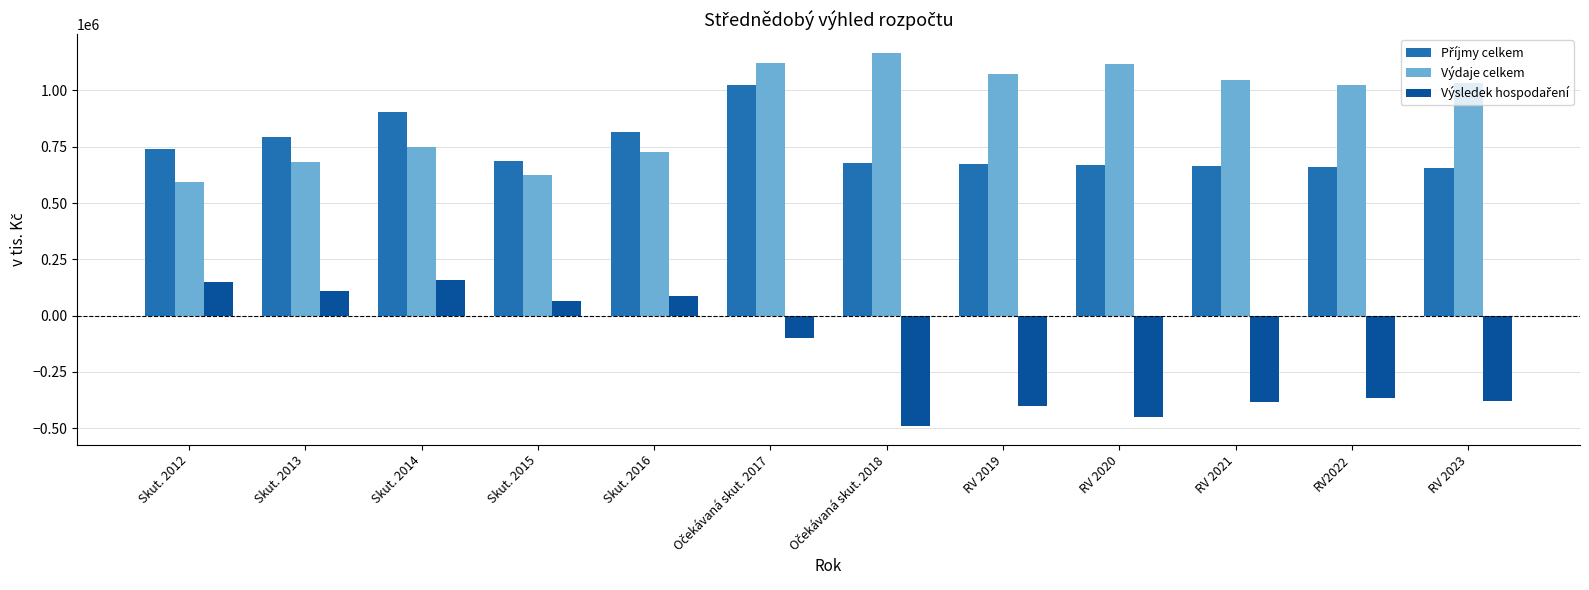

What value does the Výdaje celkem series have at Skut. 2014?

747850.8